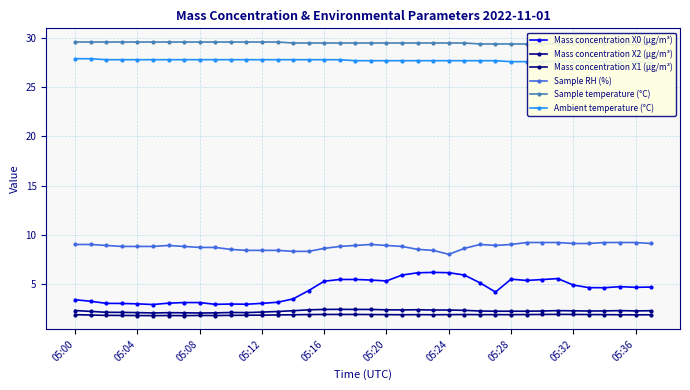

At which category is the sum across all series the highest?

21